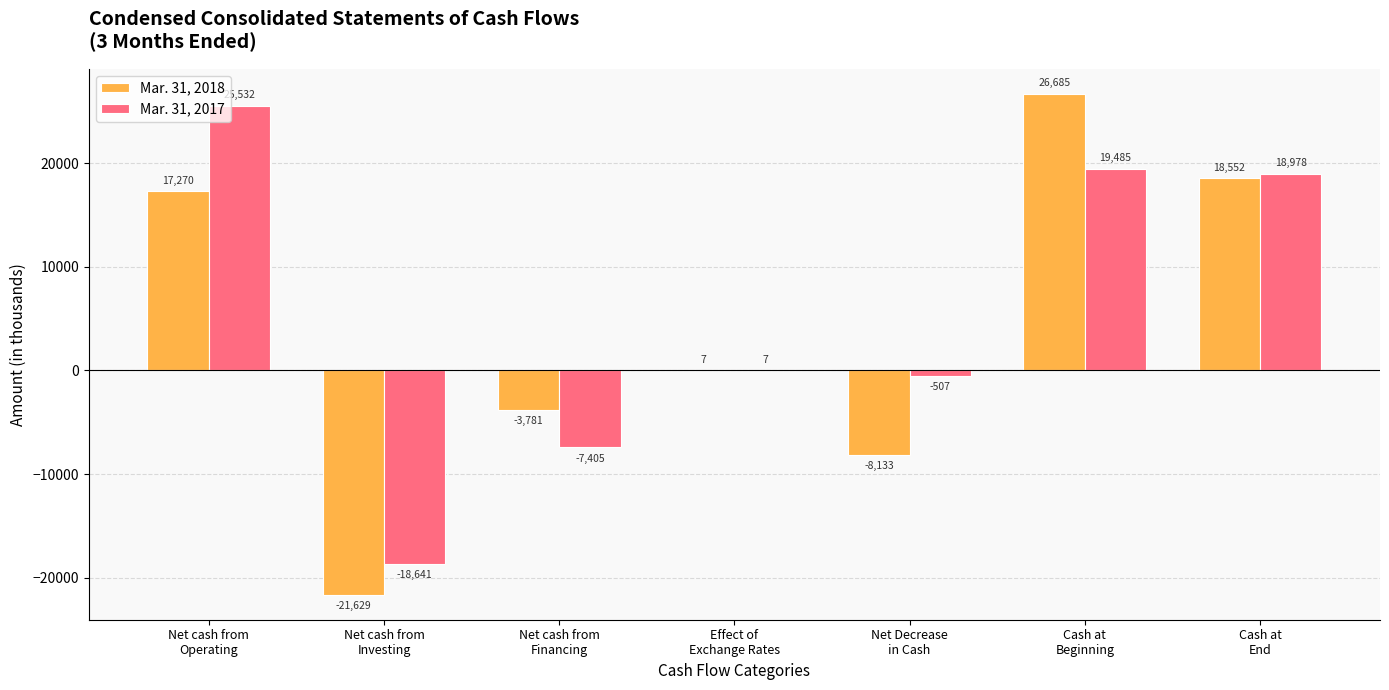

What is the sum of all Mar. 31, 2017 values?

37449